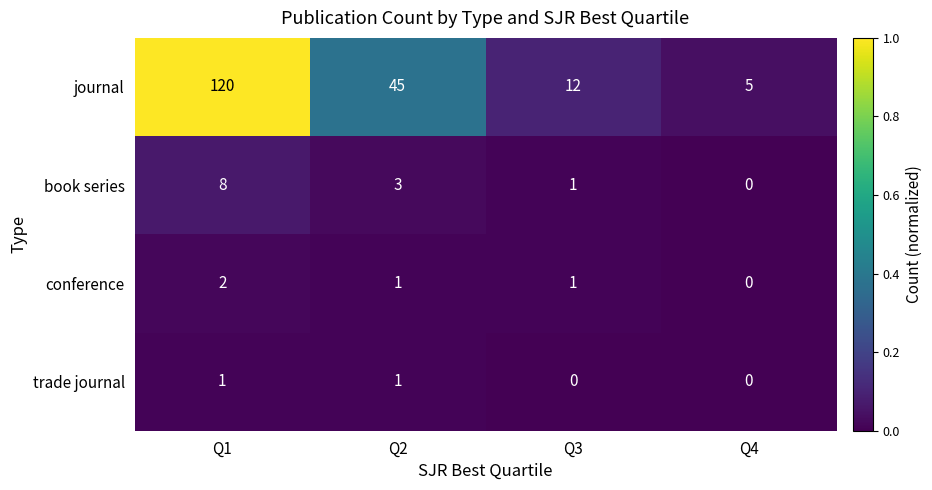

What is the total value across all series at Q3?

14